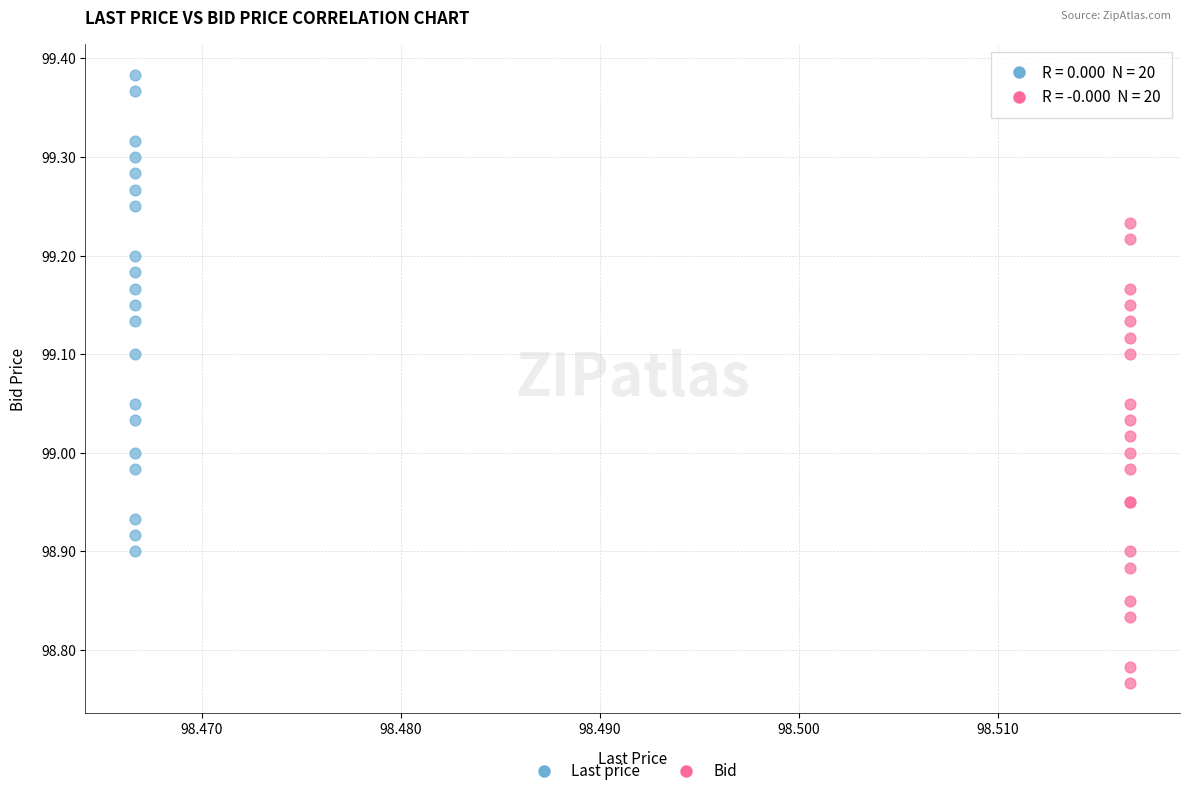

Which series reaches the maximum Y coordinate?

Last price